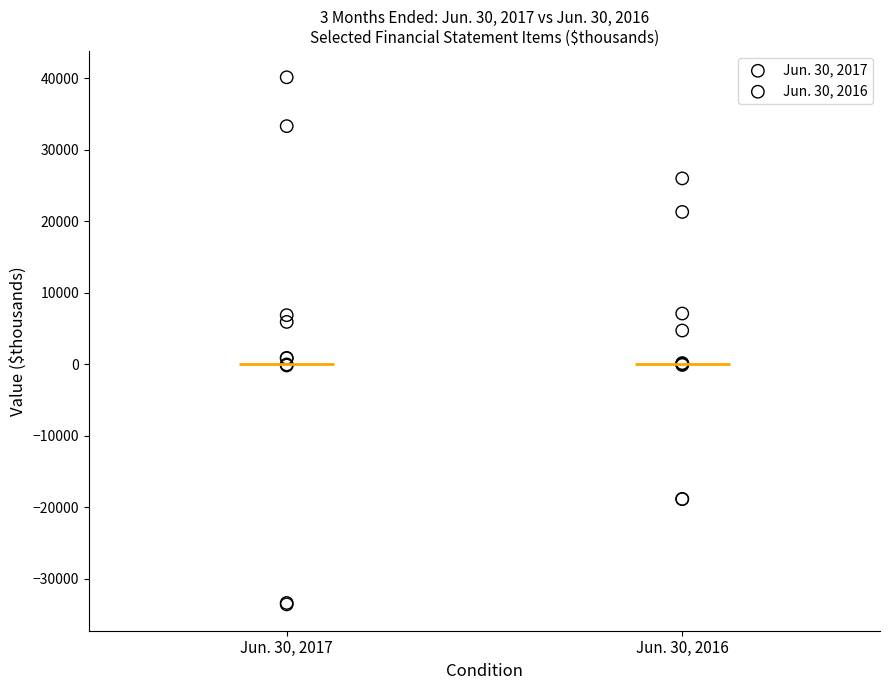

Which series reaches the minimum Y coordinate?

Jun. 30, 2017